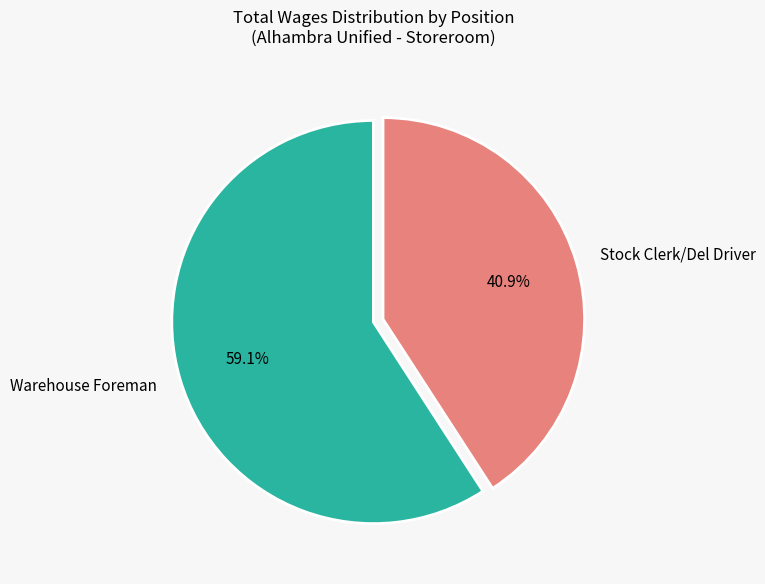

The Warehouse Foreman slice represents 67% of the pie. True or false?

False